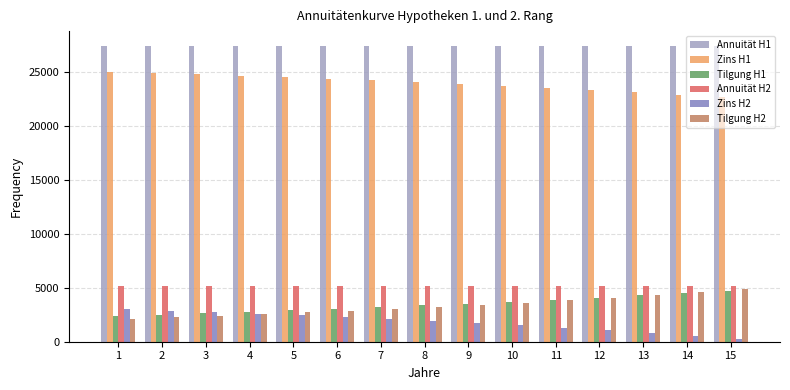

What is the difference between the maximum and second lowest values in the Zins H2 series?

2433.7